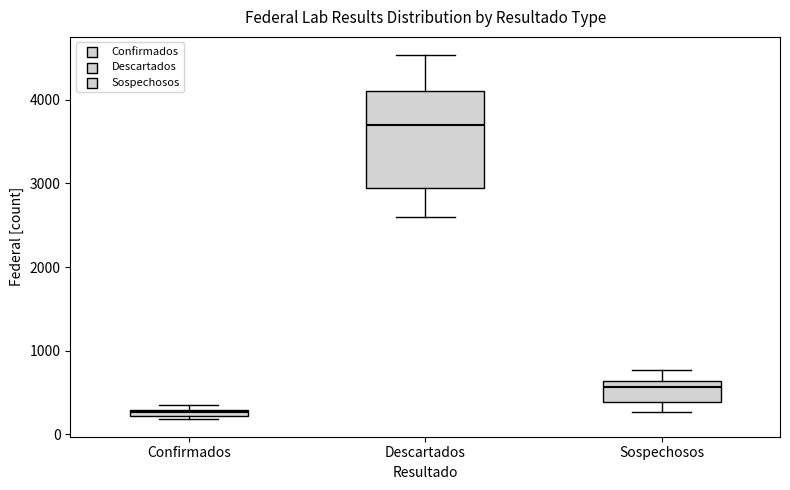

Comparing the boxes themselves (not the whiskers), which one is the tallest?

Descartados